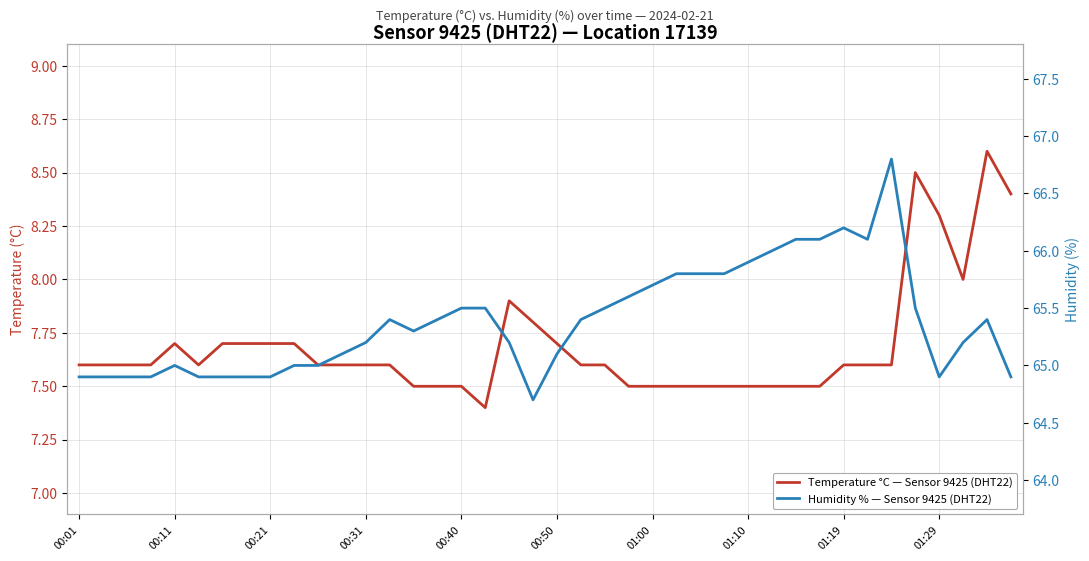

What is the value of the Humidity % — Sensor 9425 (DHT22) point at the 9th from the left?

64.9